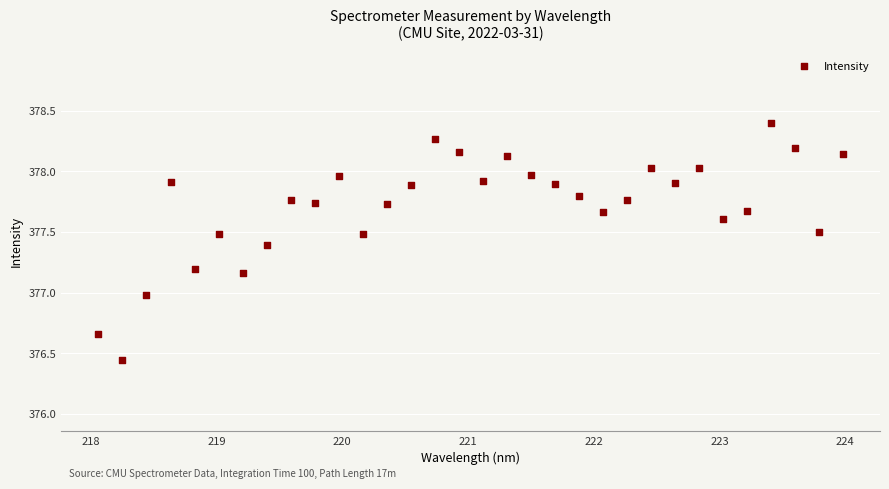

What is the range of Y values (max minus min)?

2.0